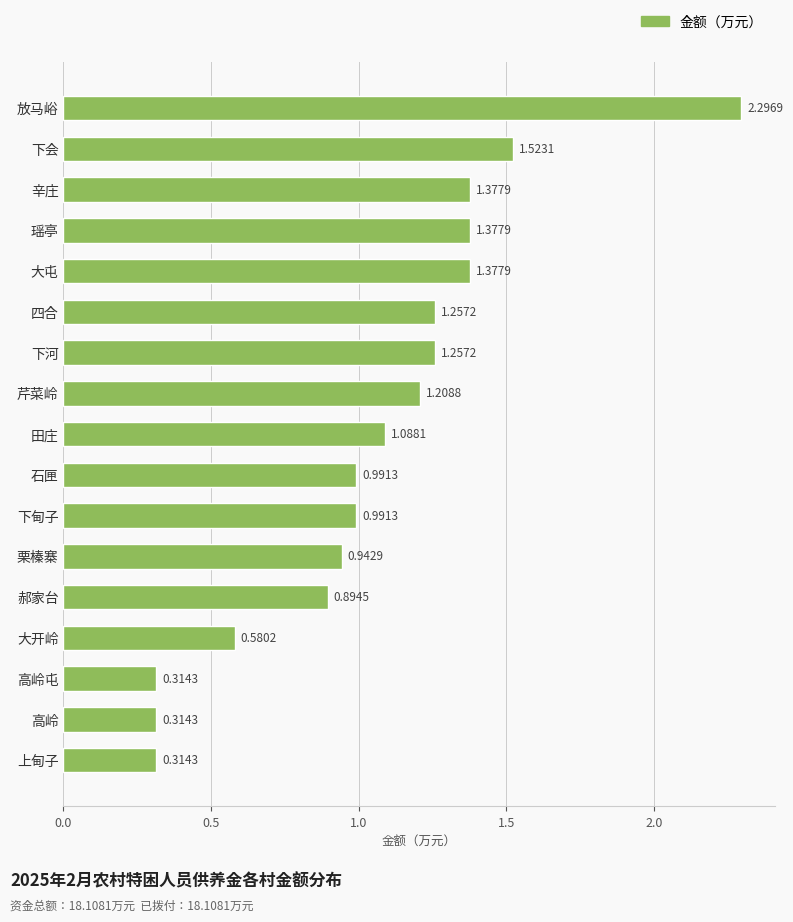

What is the difference between the maximum and minimum values?

2.0